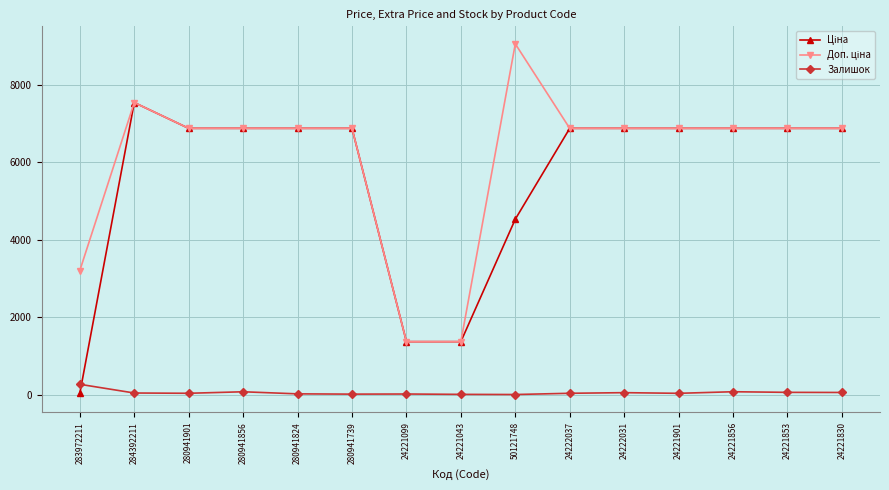

The value of Залишок at 283972211 is 264.0. True or false?

True